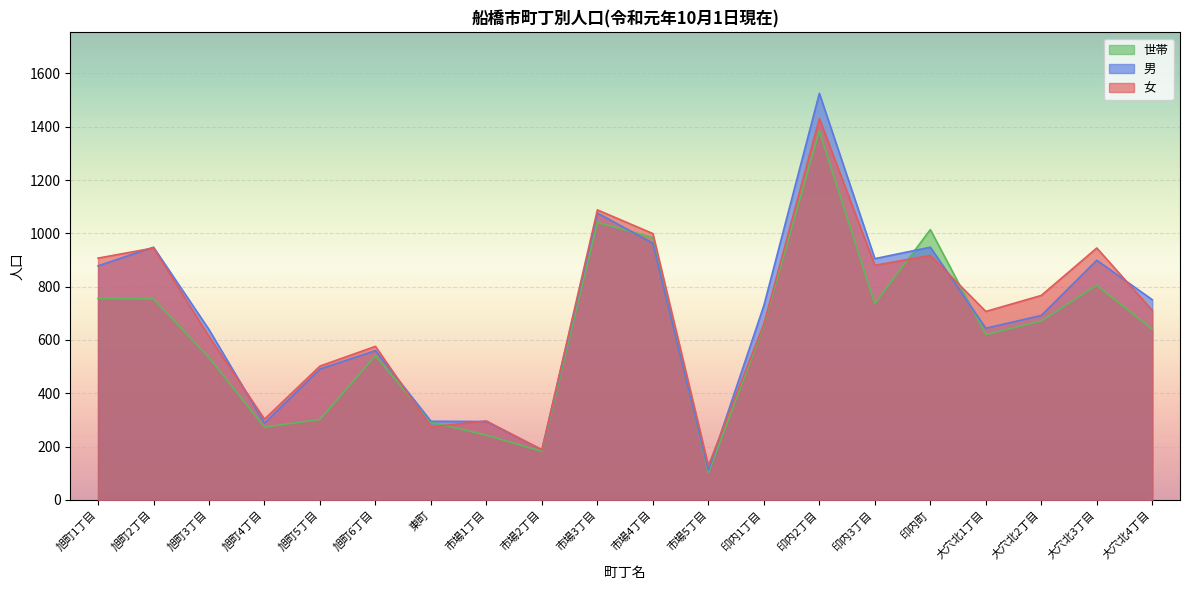

What is the total value across all series at 旭町3丁目?

1786